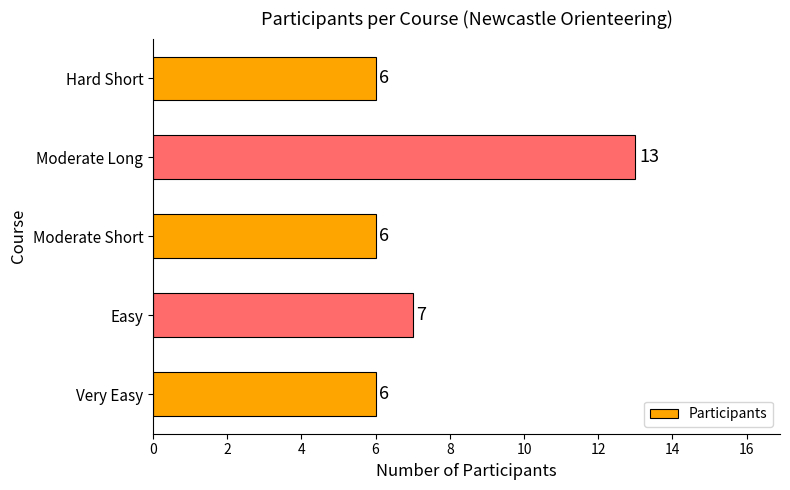

What is the maximum value shown in the chart?

13